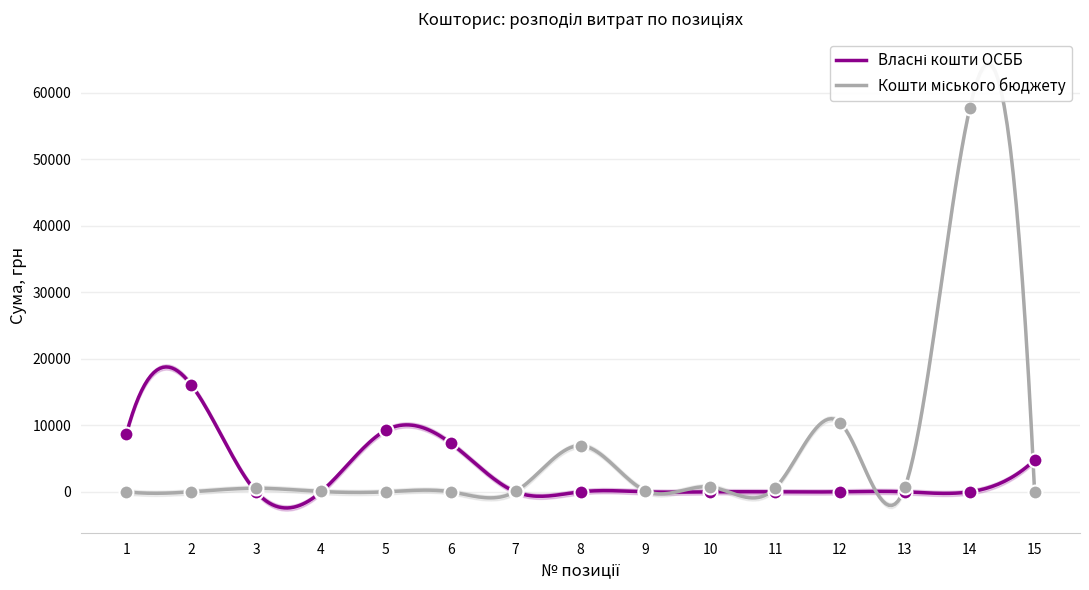

What are all the series names shown in the legend?

Власні кошти ОСББ, Кошти міського бюджету